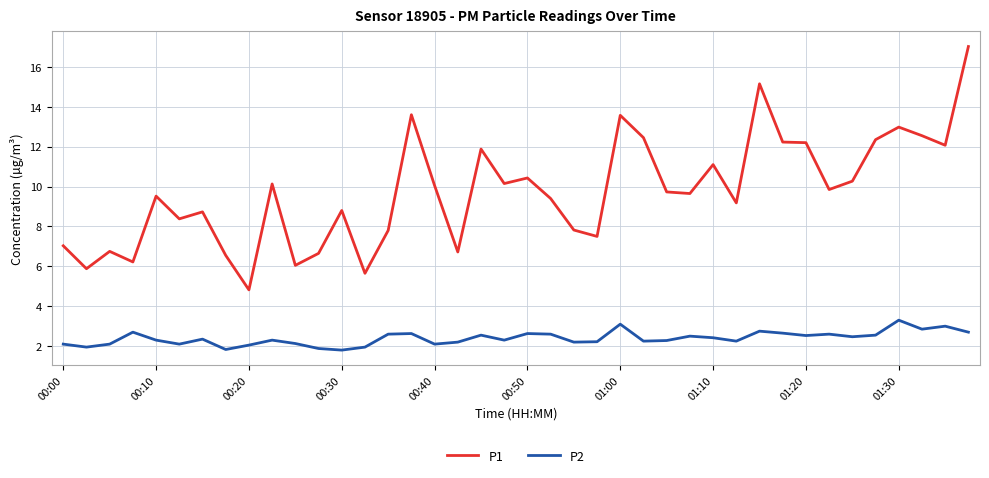

Does the chart have visible grid lines?

Yes